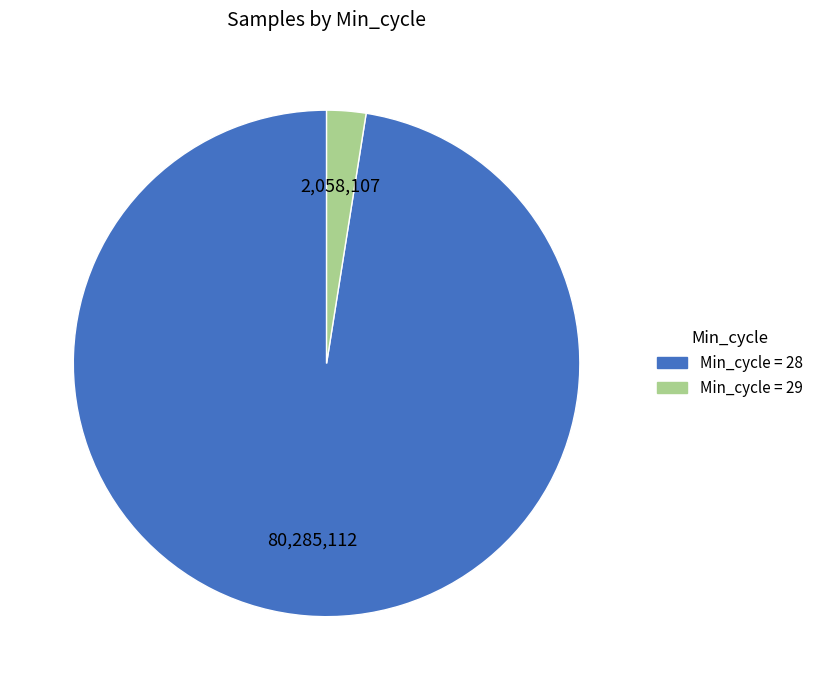

Count the number of slices in the pie.

2